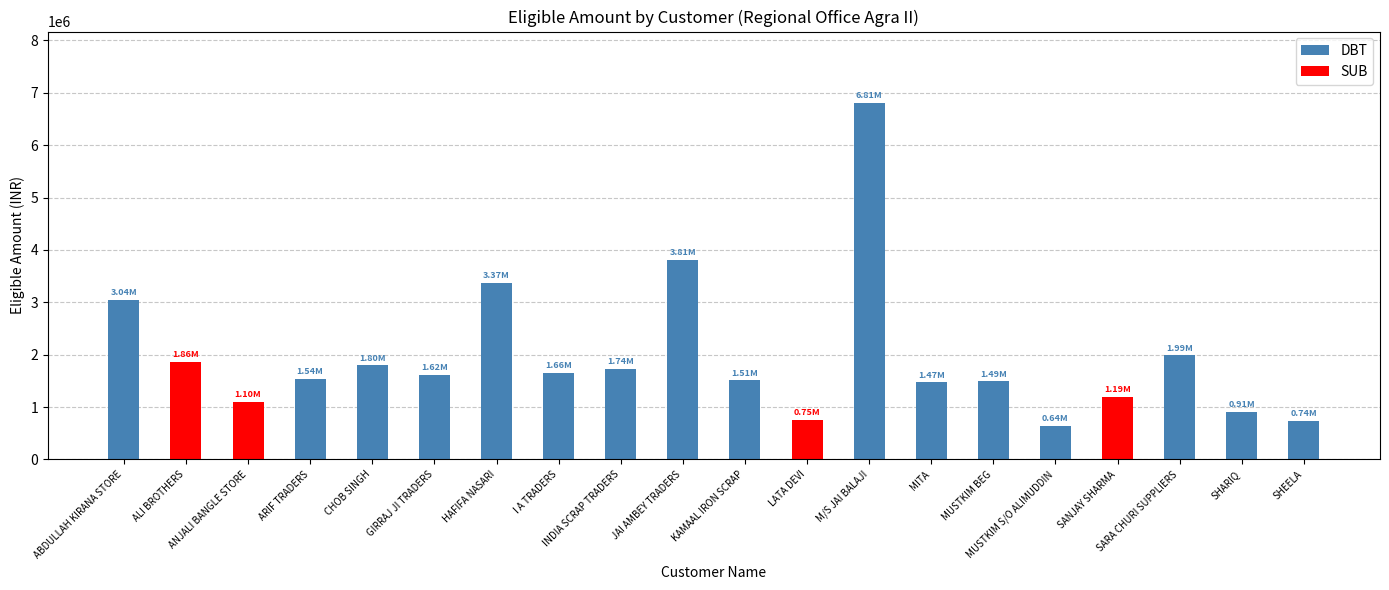

Between ANJALI BANGLE STORE and KAMAAL IRON SCRAP, which is larger?

KAMAAL IRON SCRAP